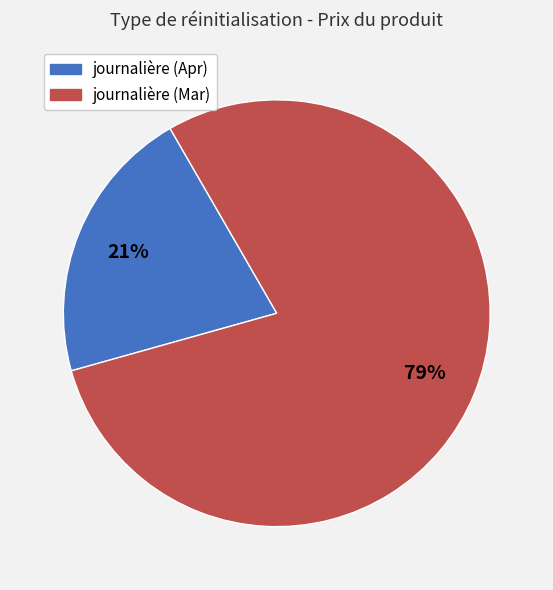

Is there a majority slice in this chart?

Yes